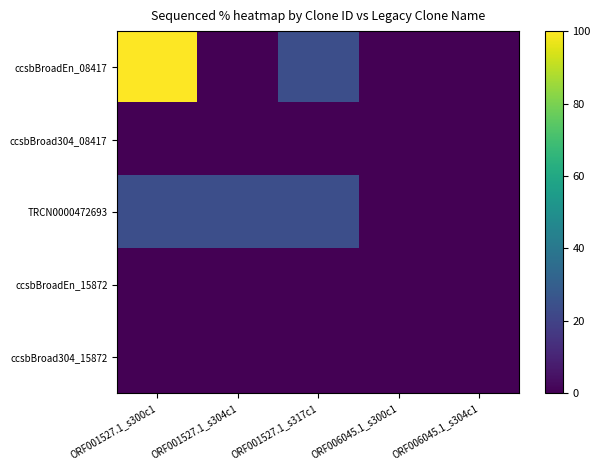

Which has a higher value, ORF001527.1_s304c1 or ORF006045.1_s304c1?

ORF001527.1_s304c1